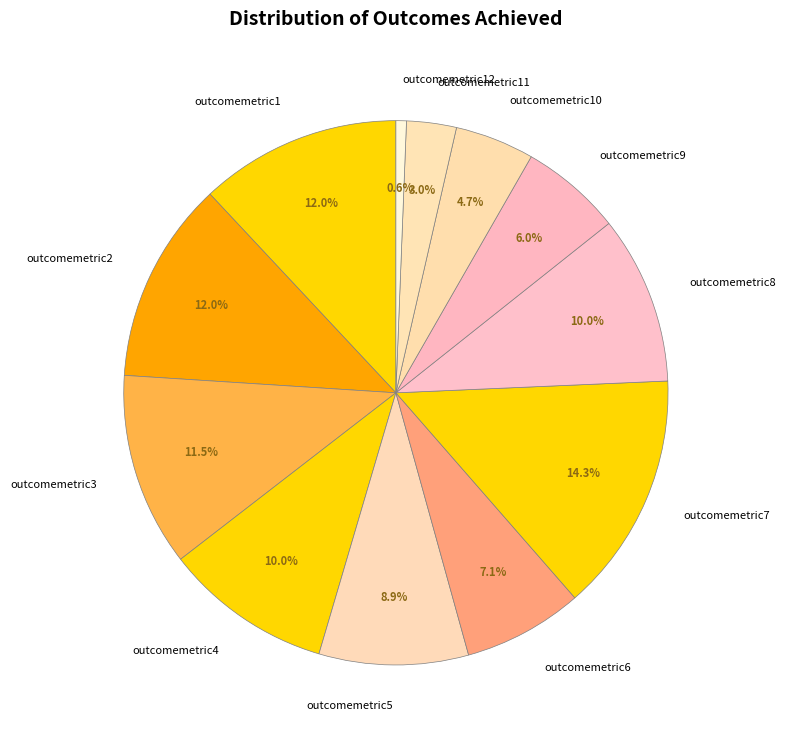

How many slices are in this pie chart?

12